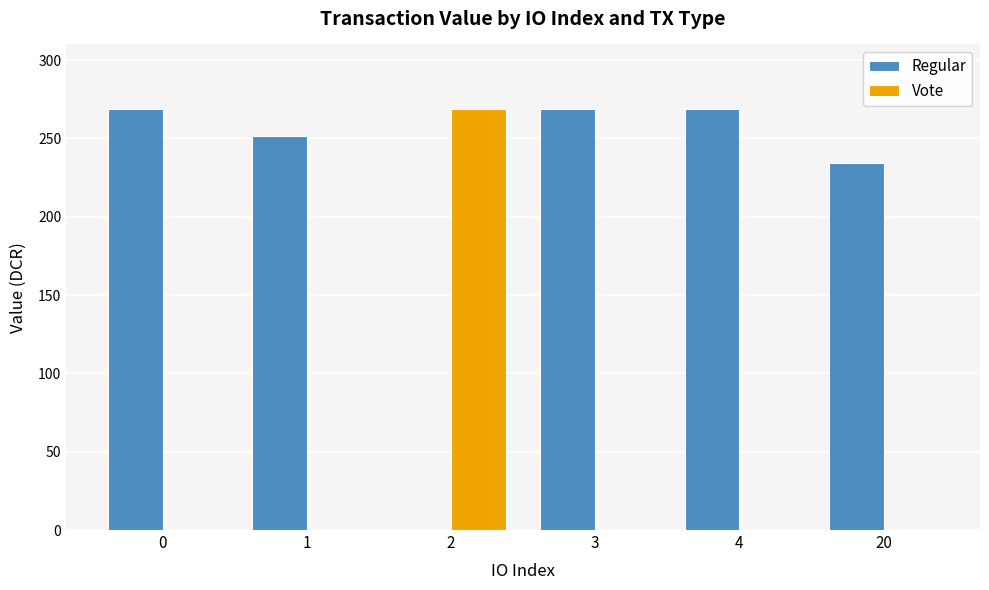

Where is Regular nearest to the value 134?

20